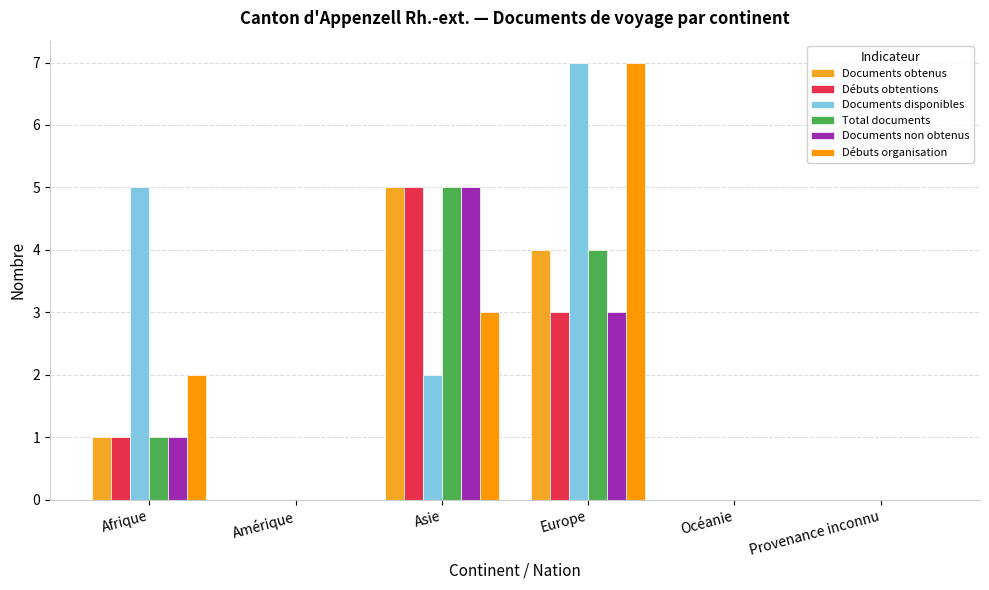

Where does the Documents disponibles series first go above 2?

Afrique